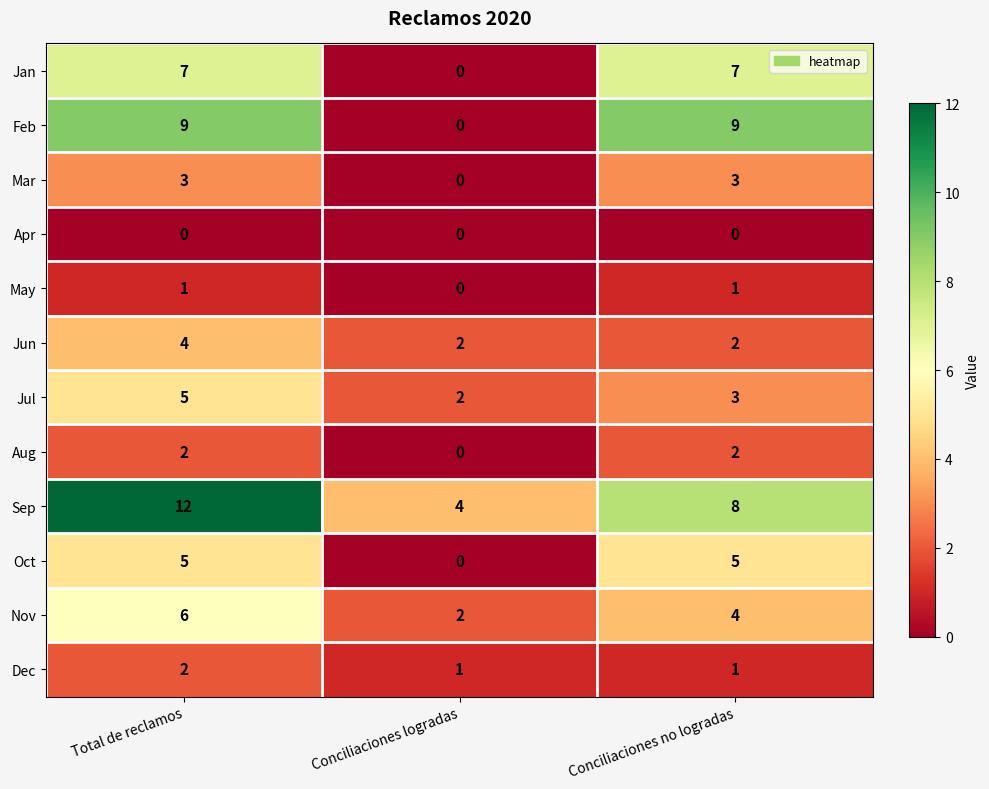

Which series has the widest spread of values?

Feb